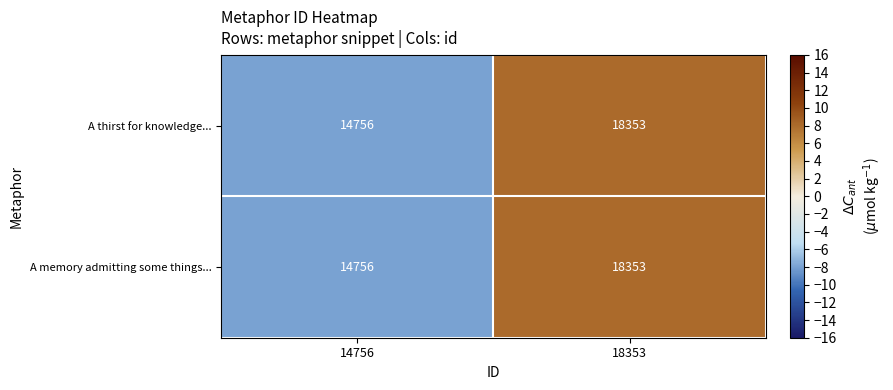

How many data points does each series have?

2